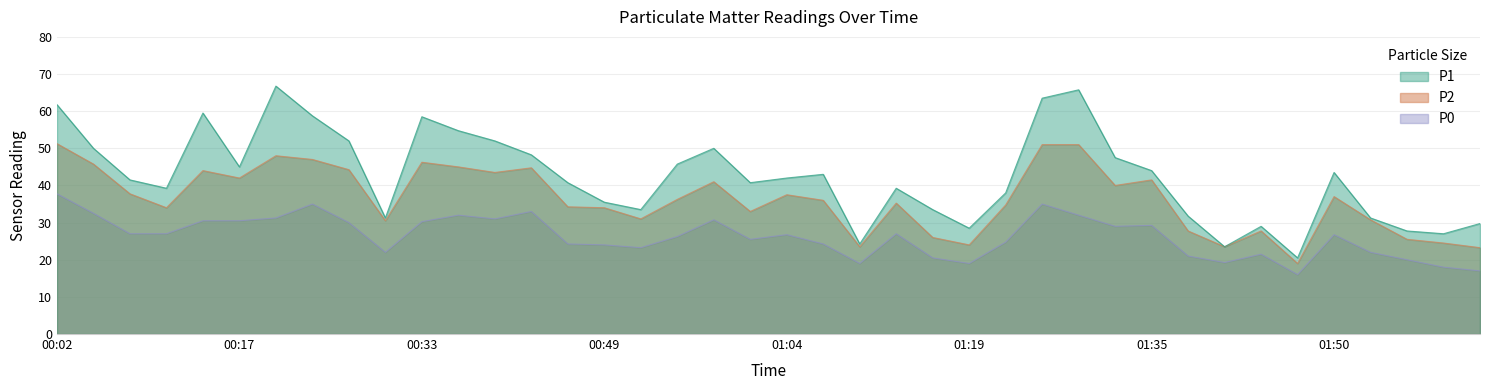

How many data points in P2 are above 36?

20